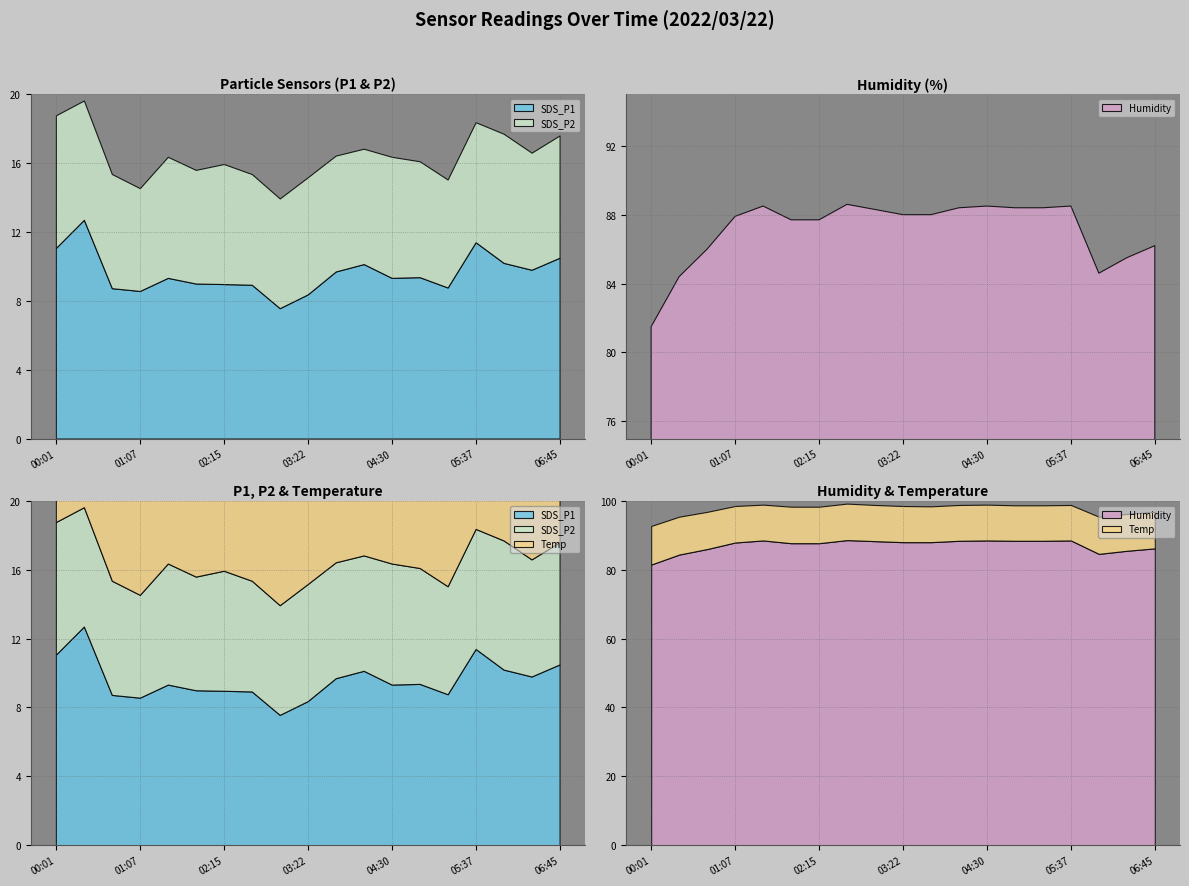

Reading left to right, extract all data points from this chart.

SDS_P1: 11.1	12.7	8.7	8.6	9.3	9.0	9.0	8.9	7.6	8.4	9.7	10.1	9.3	9.4	8.8	11.4	10.2	9.8	10.5
SDS_P2: 7.7	6.9	6.6	6.0	7.0	6.6	7.0	6.4	6.4	6.8	6.7	6.7	7.0	6.7	6.3	7.0	7.5	6.8	7.1
Temp: 11.2	11.0	10.8	10.6	10.4	10.6	10.6	10.6	10.5	10.5	10.4	10.4	10.4	10.3	10.3	10.3	10.8	10.7	10.6
Humidity: 81.5	84.4	86.0	87.9	88.5	87.7	87.7	88.6	88.3	88.0	88.0	88.4	88.5	88.4	88.4	88.5	84.6	85.5	86.2